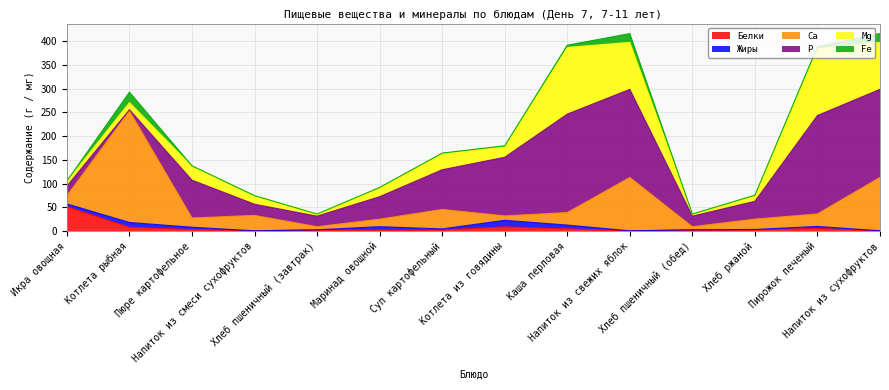

Reading left to right, extract all data points from this chart.

Белки: 51.2	7.9	3.1	0.3	2.3	1.9	2.1	8.8	4.6	0.2	2.3	2.5	5.5	0.3
Жиры: 5.8	10.0	4.8	0.0	0.2	7.1	2.2	13.7	7.8	0.2	0.2	0.6	4.1	0.1
Ca: 17.2	235.0	19.5	32.5	6.5	15.9	41.0	9.3	26.4	112.5	6.5	21.9	26.4	112.5
P: 20.3	2.6	79.7	23.4	22.2	47.3	83.6	123.5	207.3	185.5	22.2	37.5	207.3	185.5
Mg: 10.3	15.0	29.0	17.5	4.2	18.7	33.9	22.3	140.5	99.1	4.2	12.0	140.5	99.1
Fe: 0.6	22.0	1.2	0.7	0.3	0.7	1.3	2.0	4.7	18.4	0.3	0.8	4.7	18.4